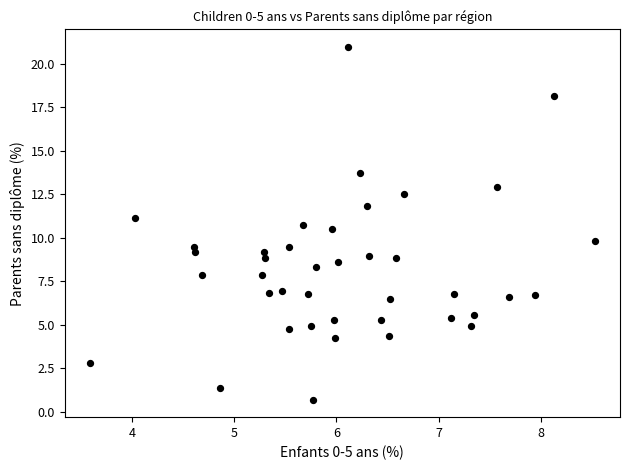

What is the range of Y values (max minus min)?

20.3